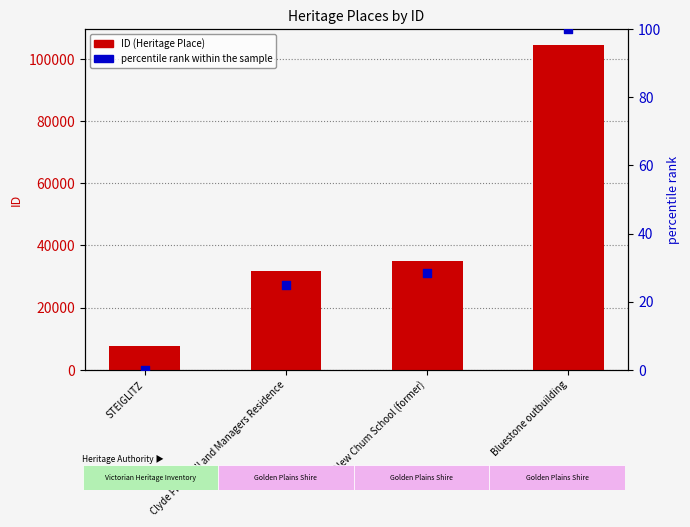

At how many categories does at least one series exceed 91674?

1